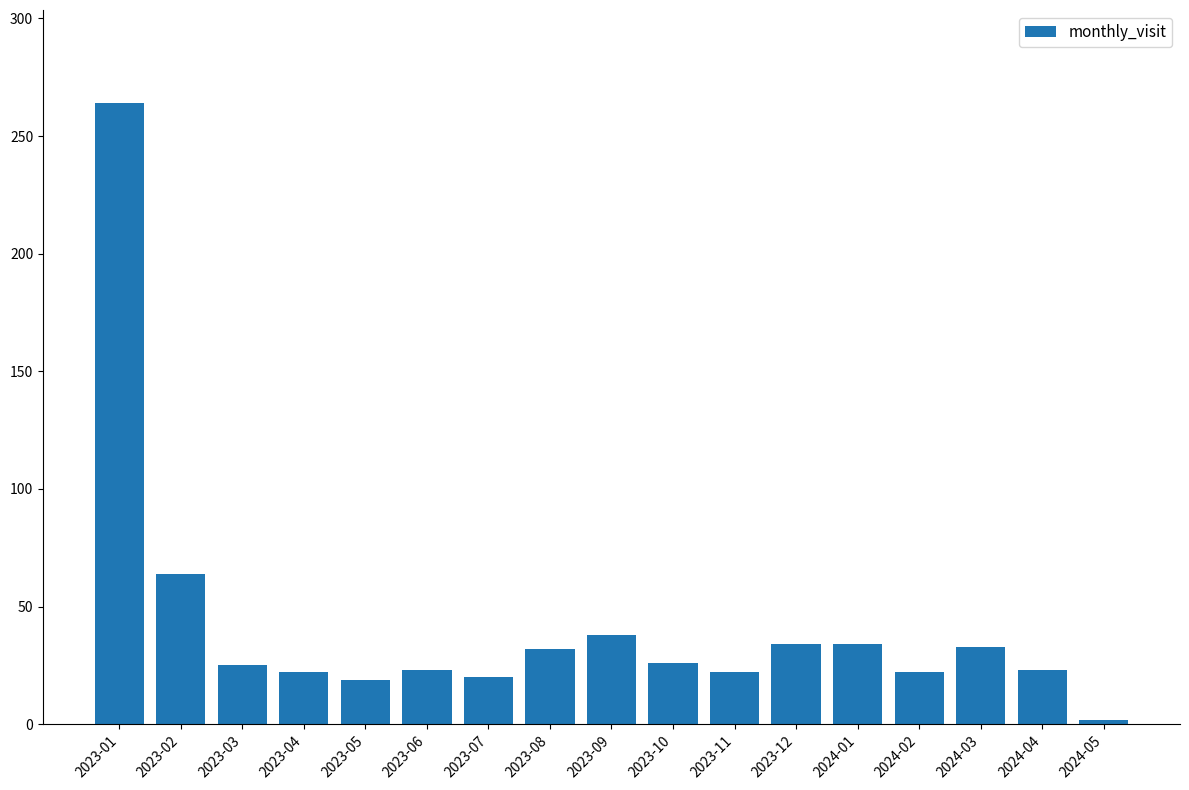

What is the difference between the maximum and minimum values?

262